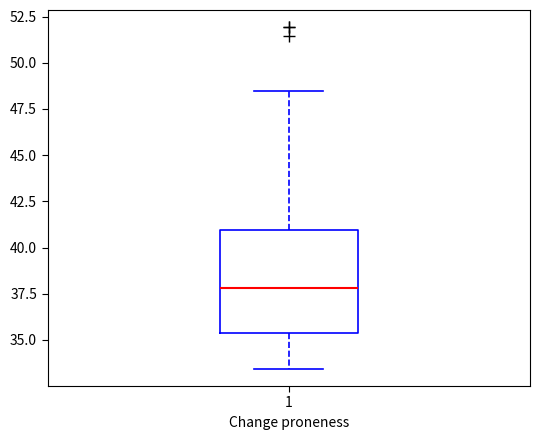

Read this box plot against the y-axis: the position of the median line, the range covered by the box, and the ends of both whiskers. The values are not printed on the chart, so give them approximately, as read against the axis.

median 38.0, box 35.5 to 41.0, whiskers 33.5 to 48.5